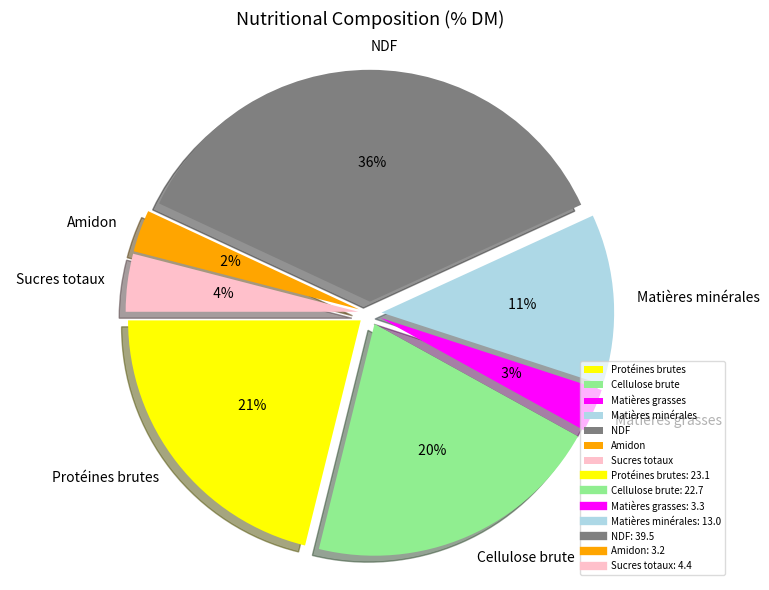

Is there any slice that represents more than half of the pie?

No